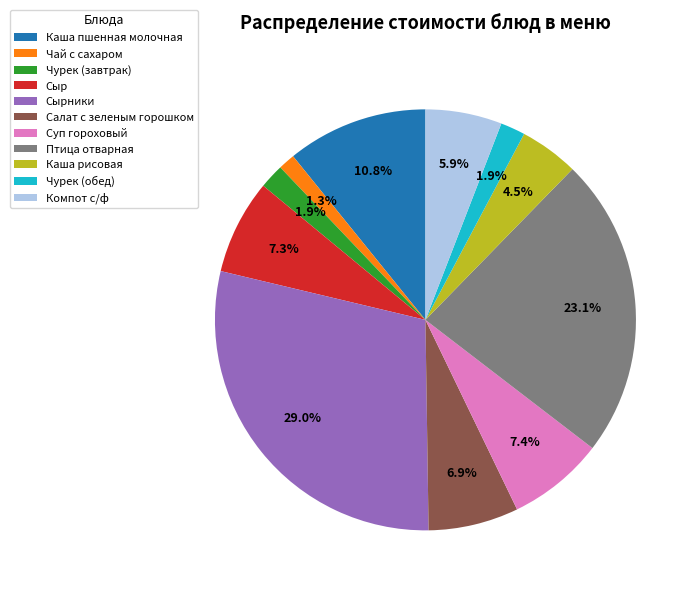

What percentage is the Салат с зеленым горошком slice, to the nearest percent?

7%